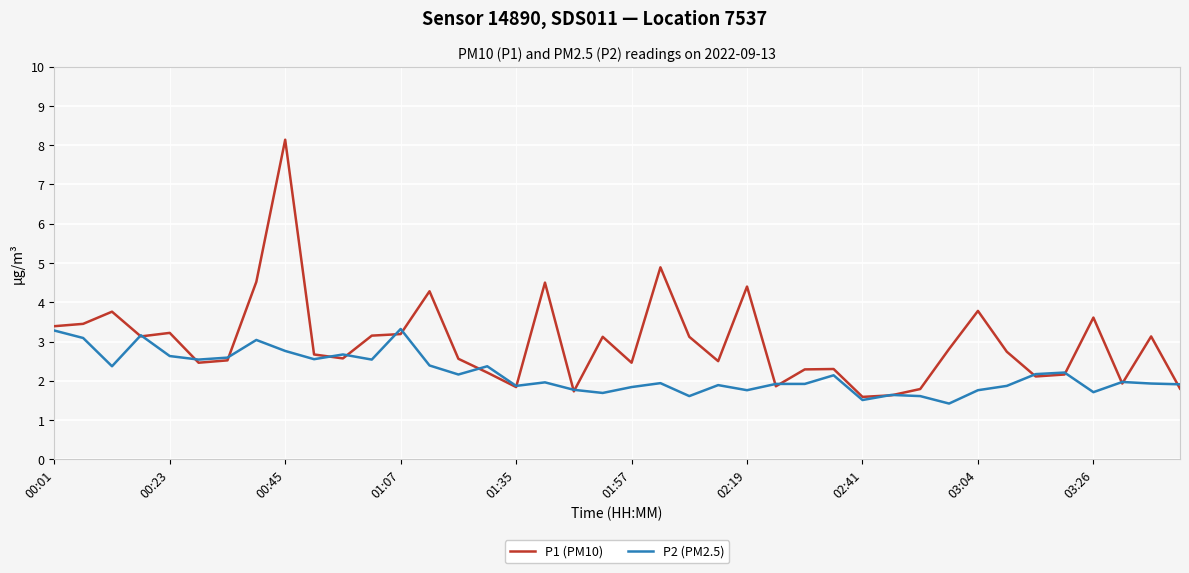

What is the lowest value of the P2 (PM2.5) series?

1.4